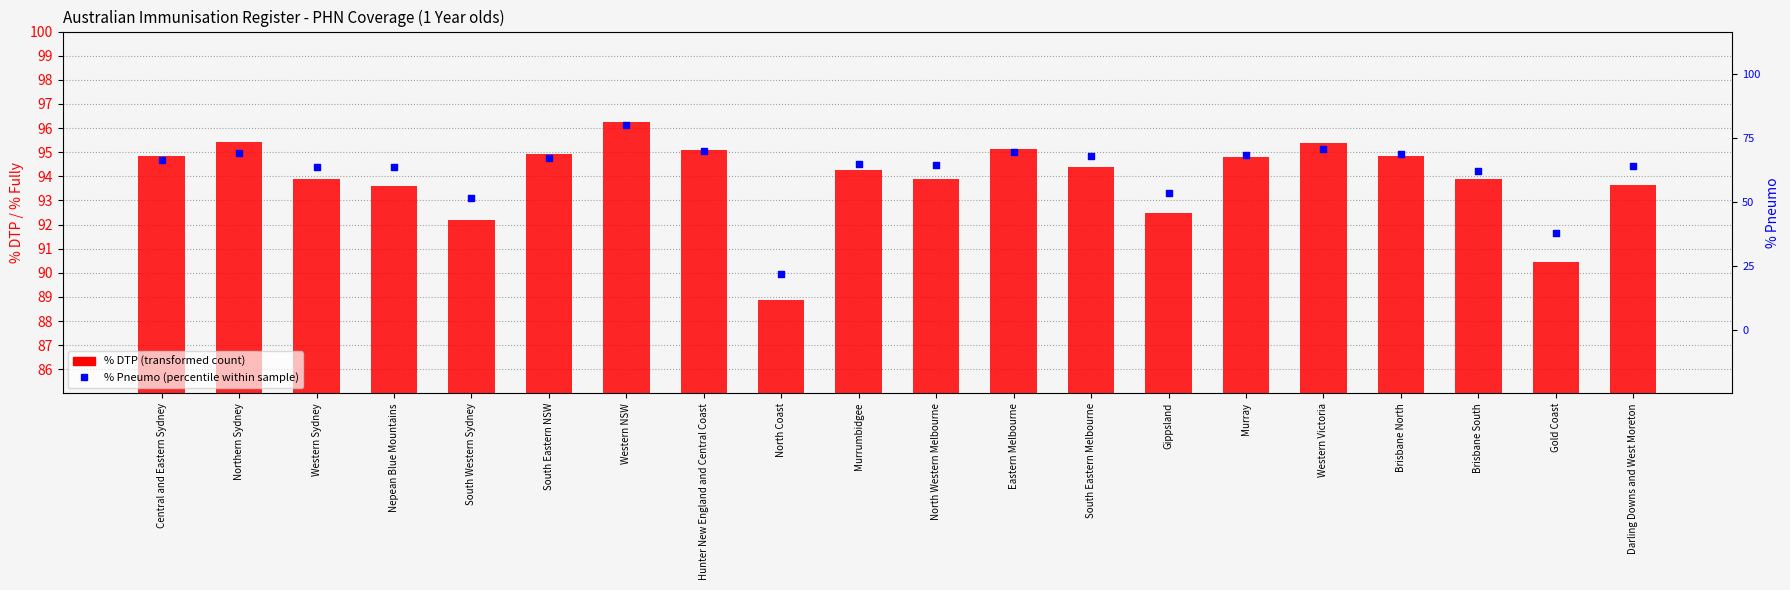

Which series has the widest spread of Y values?

% DTP